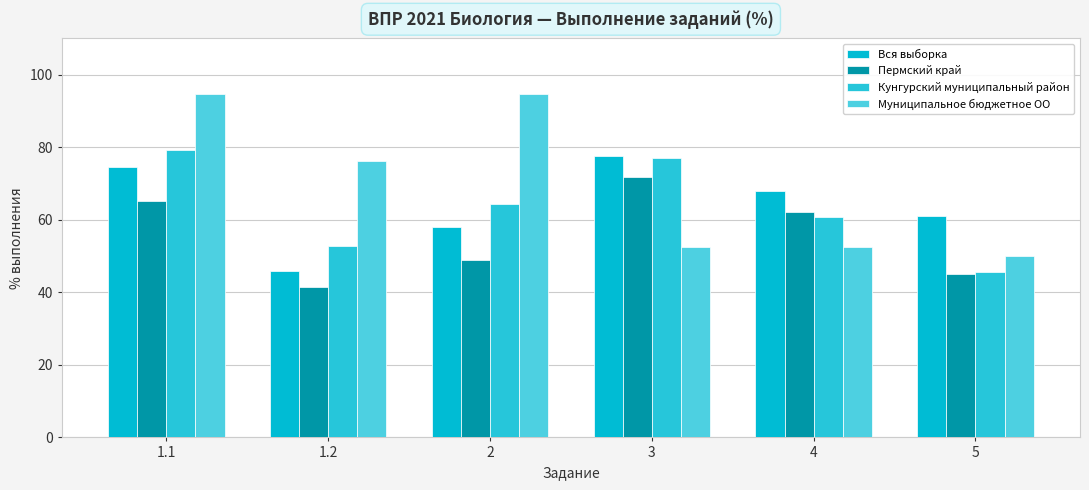

How many values in the Пермский край series exceed 62?

3